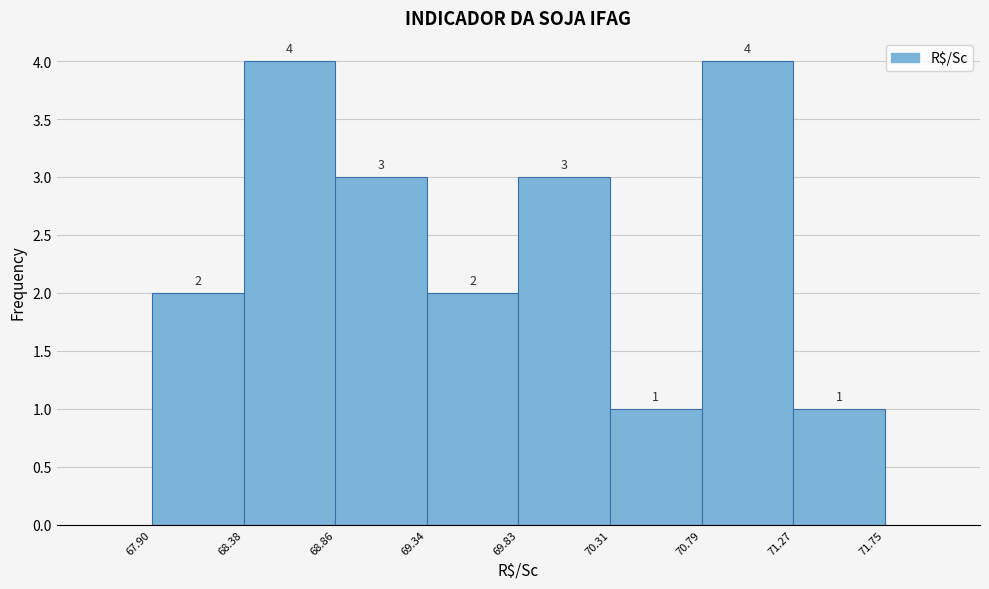

Reading left to right, list every bar in this chart as the range it spans on the x-axis followed by its height.

67.90 to 68.38: 2
68.38 to 68.86: 4
68.86 to 69.34: 3
69.34 to 69.83: 2
69.83 to 70.31: 3
70.31 to 70.79: 1
70.79 to 71.27: 4
71.27 to 71.75: 1